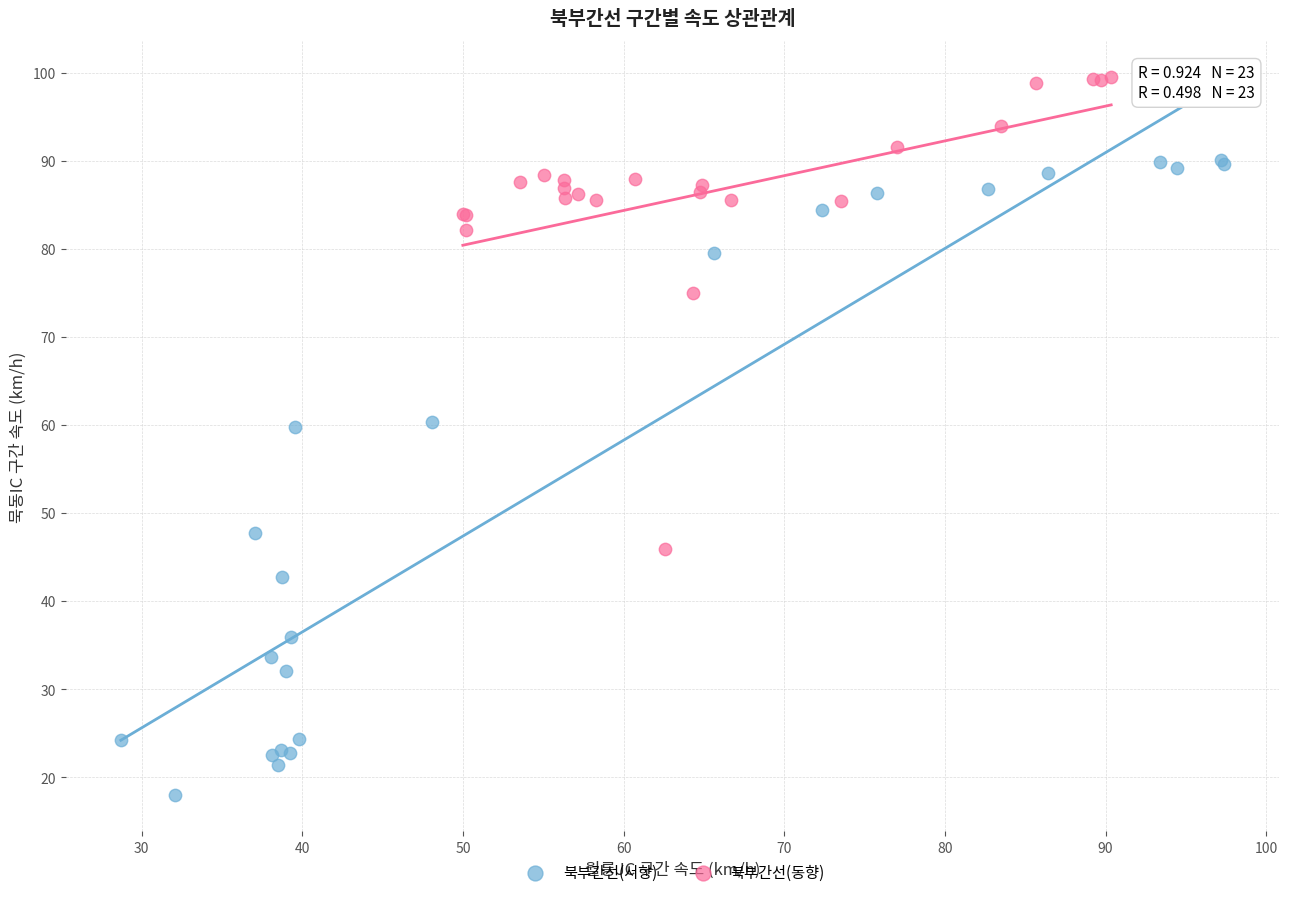

Which series contains the highest Y value?

북부간선(동향)